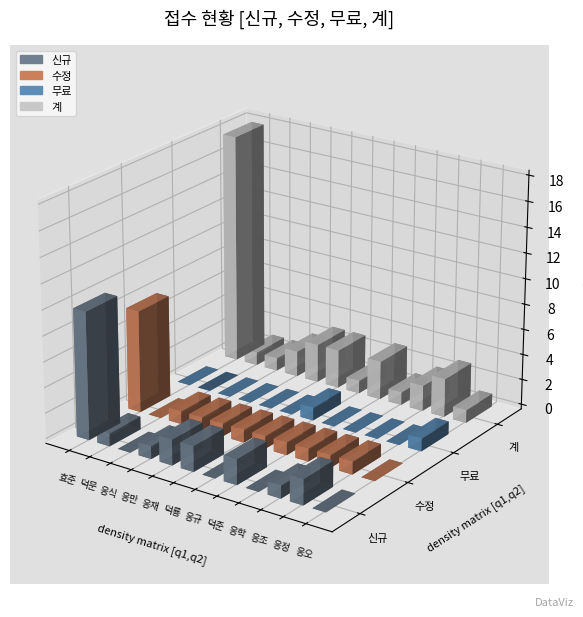

Is it true that 계 equals 19 at 대균외?

False